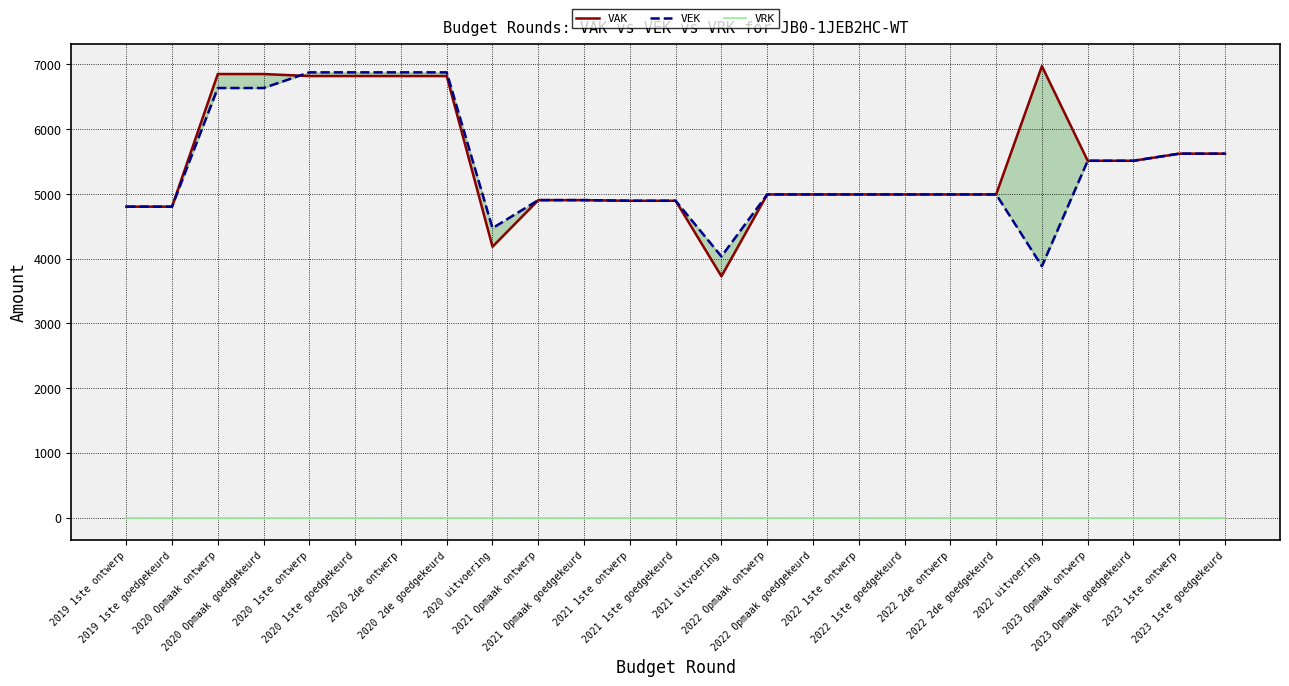

What is the total value across all series at 2023 1ste ontwerp?

11244